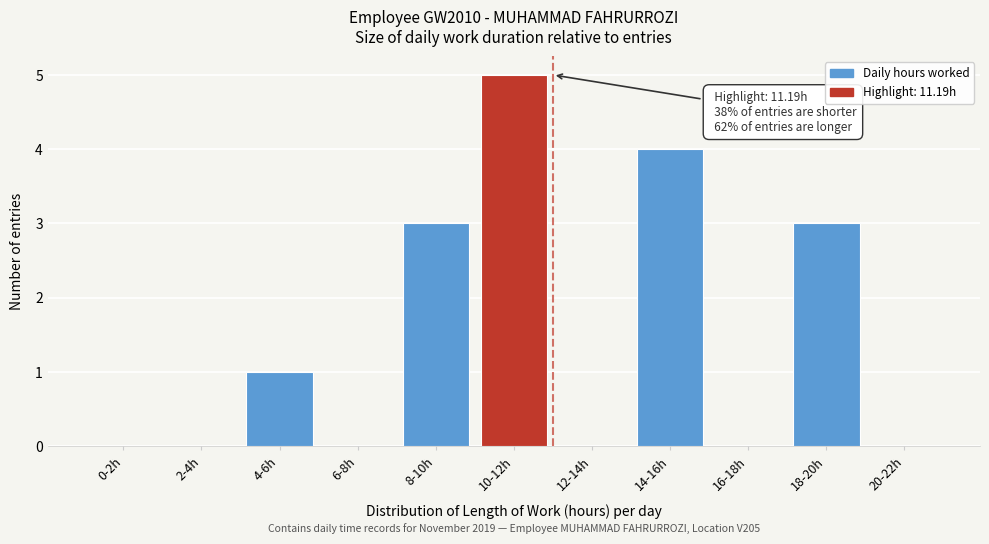

Reading right to left, what are all the values shown in this chart?

20-22h=0	18-20h=3	16-18h=0	14-16h=4	12-14h=0	10-12h=5	8-10h=3	6-8h=0	4-6h=1	2-4h=0	0-2h=0